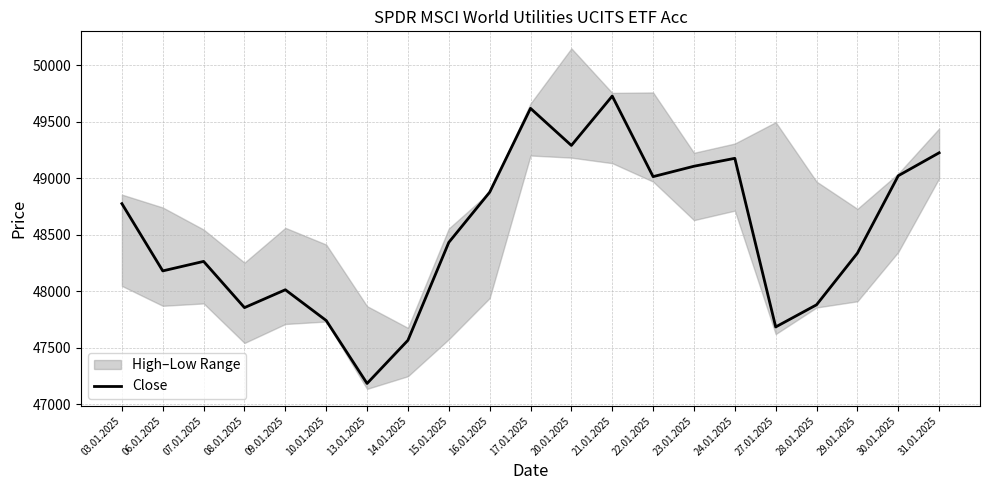

What is the greatest value displayed?

49729